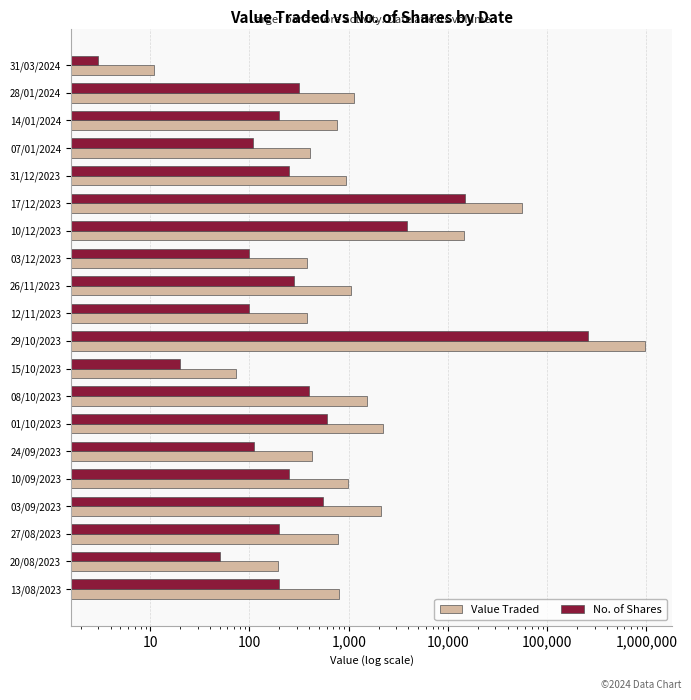

How many distinct data groups are displayed?

2